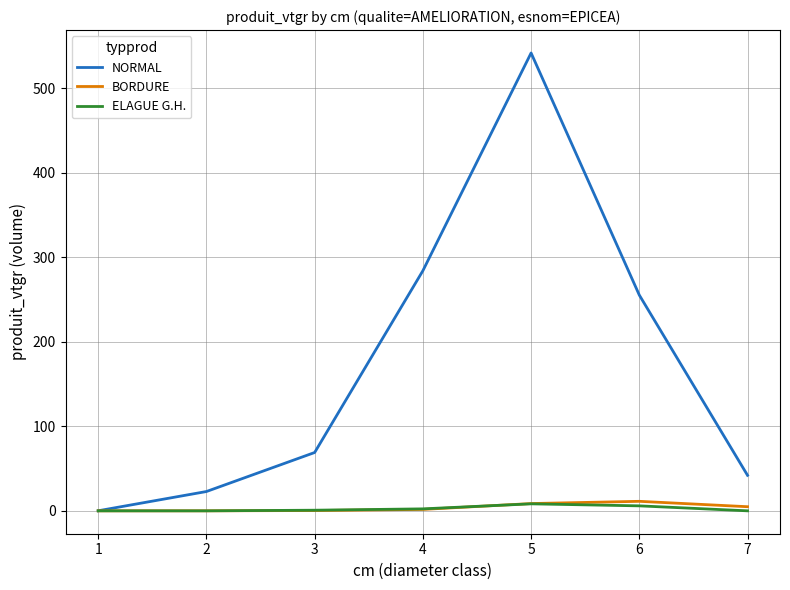

Between 4 and 7, which series saw the biggest shift?

NORMAL